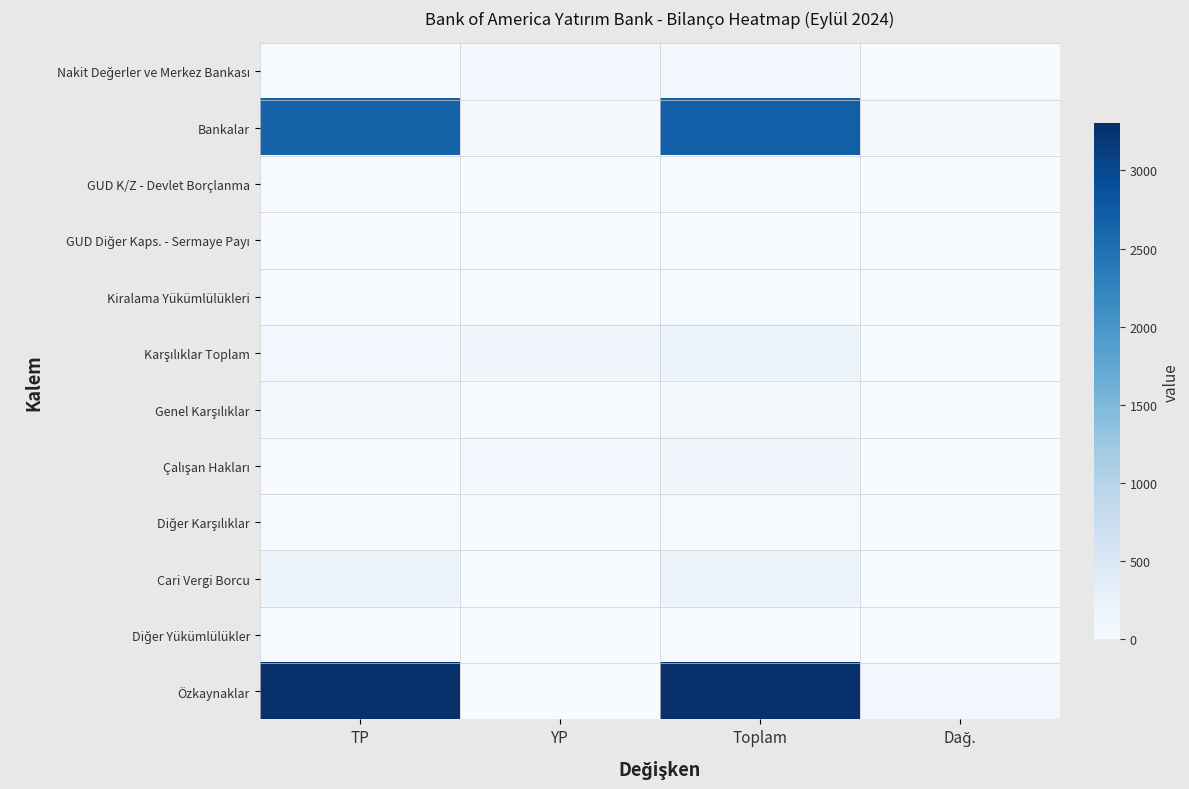

Rank the series by their maximum value, from highest to lowest.

Özkaynaklar, Bankalar, Karşılıklar Toplam, Cari Vergi Borcu, Çalışan Hakları, Nakit Değerler ve Merkez Bankası, Genel Karşılıklar, Diğer Karşılıklar, GUD K/Z - Devlet Borçlanma, Kiralama Yükümlülükleri, Diğer Yükümlülükler, GUD Diğer Kaps. - Sermaye Payı